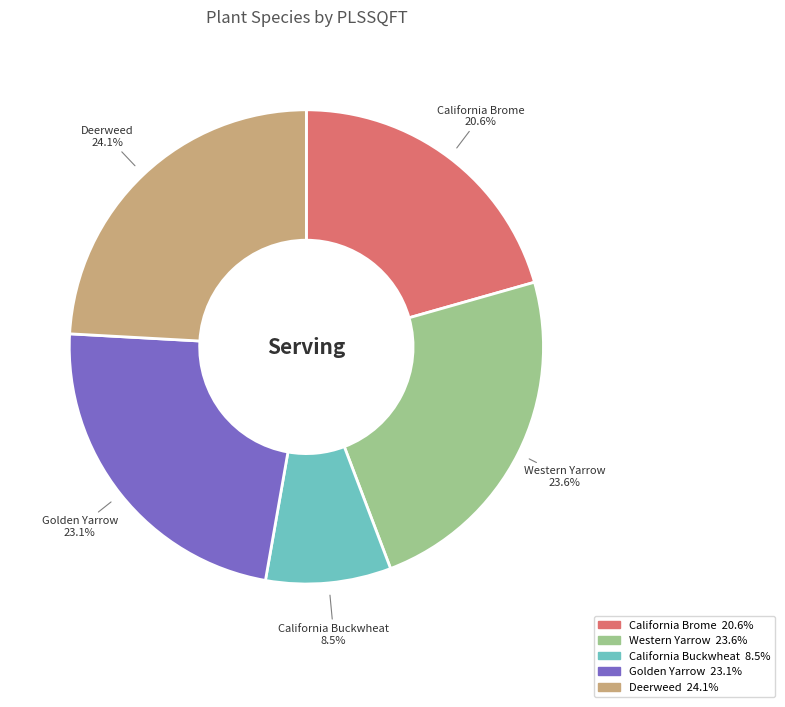

Do Deerweed and California Brome together represent more than half of the pie?

No